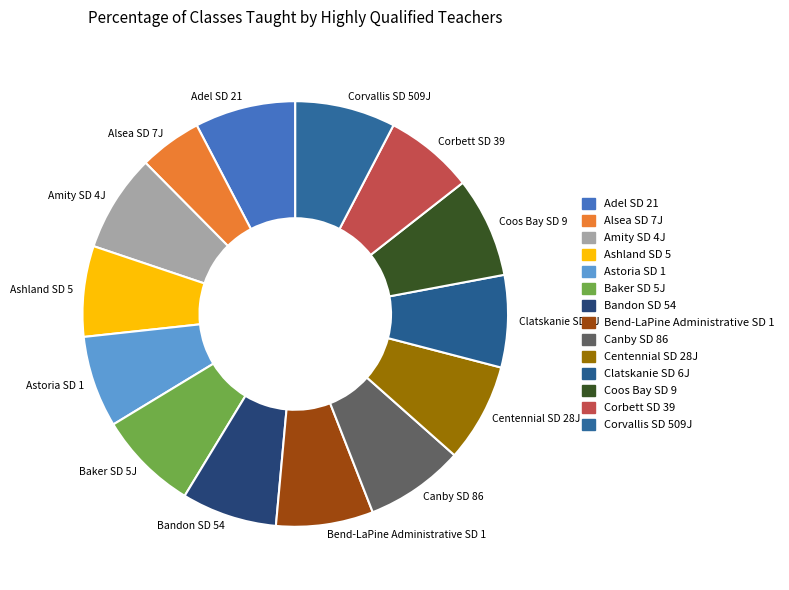

Which has a higher value, Bandon SD 54 or Alsea SD 7J?

Bandon SD 54